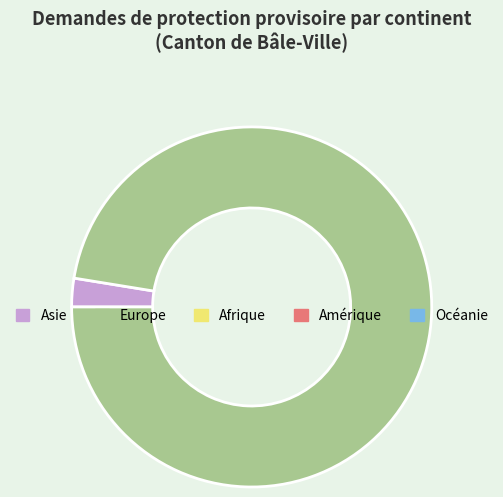

How many segments does this pie chart have?

2